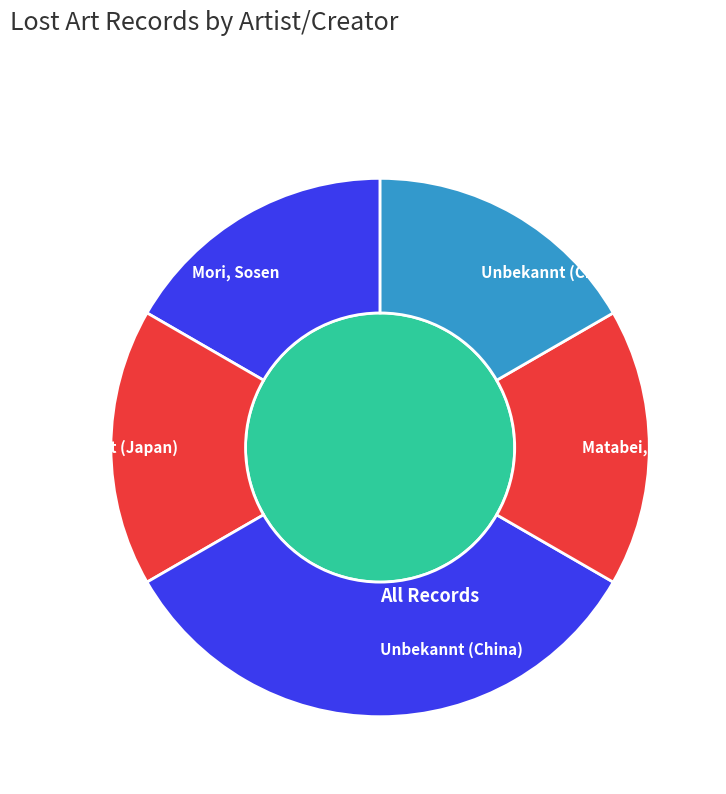

Do Unbekannt (Chinesisch) and Unbekannt (Japan) together represent more than half of the pie?

No